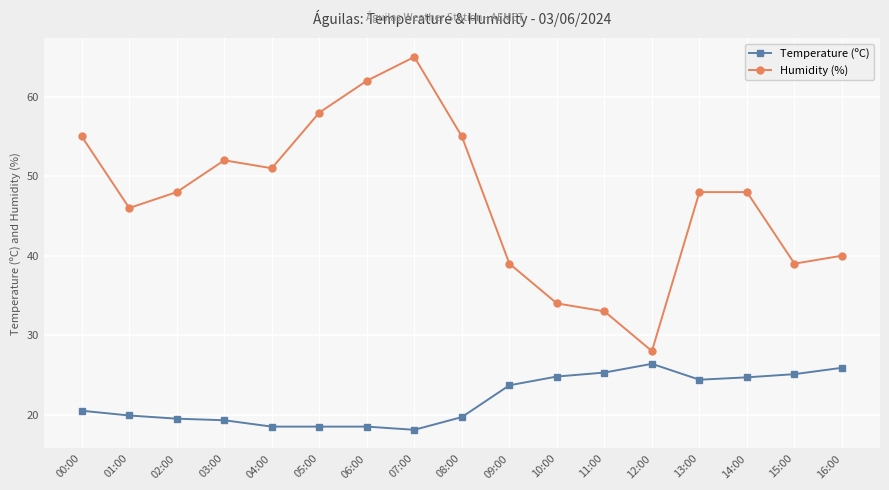

How many lines are shown in the chart?

2